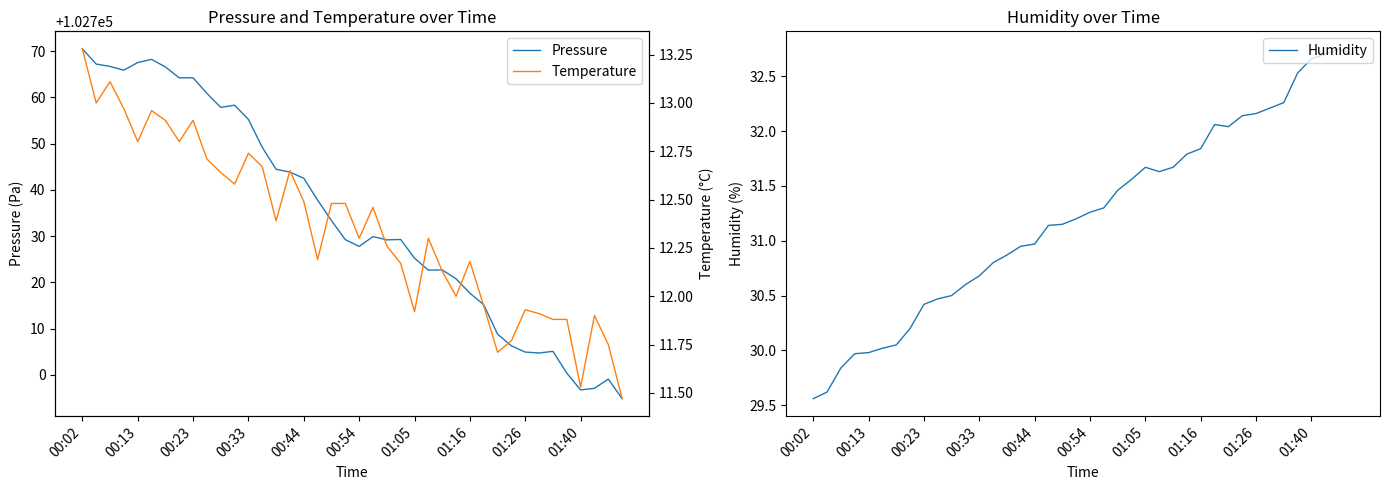

Rank the series at 11 from highest to lowest value.

Pressure, Humidity, Temperature